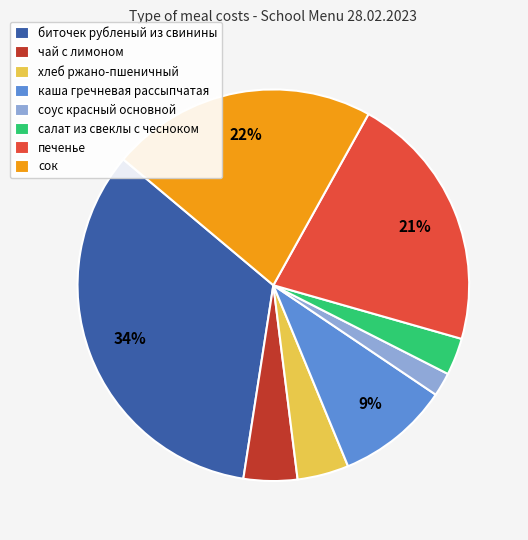

True or false: хлеб ржано-пшеничный accounts for 9% of the total.

False